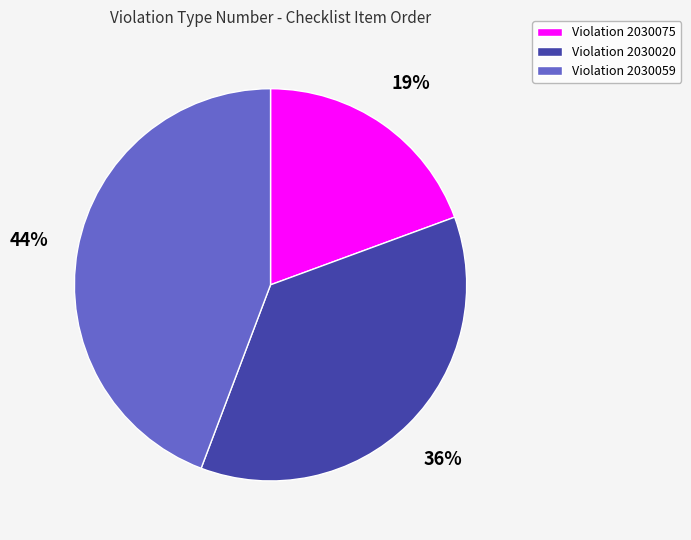

The Violation 2030075 slice represents 19% of the pie. True or false?

True